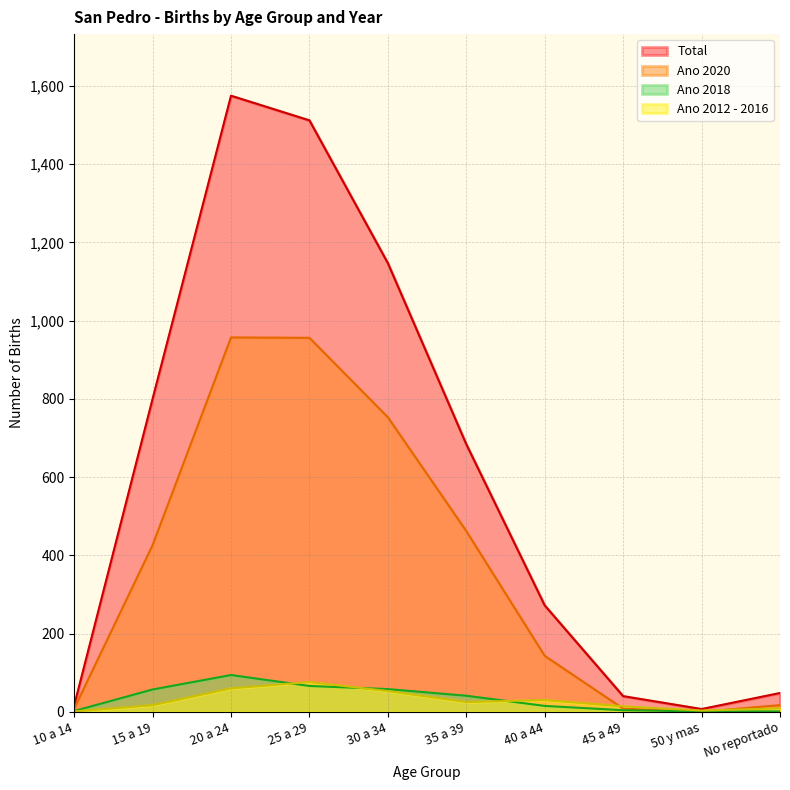

The value of Total at 30 a 34 is 1967. True or false?

False